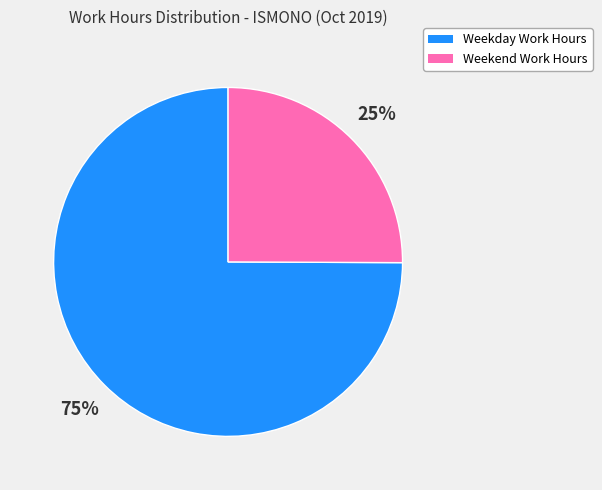

To the nearest percent, what is the average slice percentage?

50%